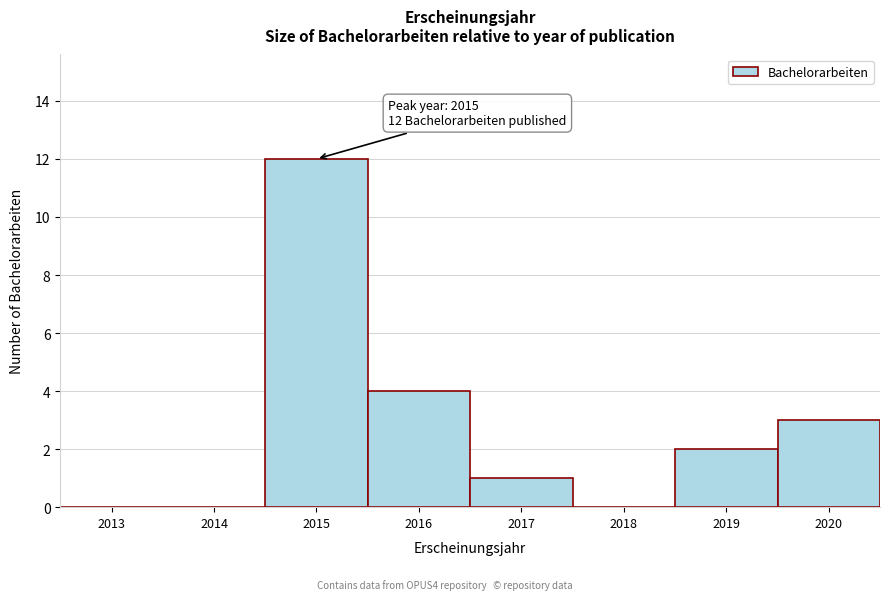

Reading left to right, what are all the values shown in this chart?

2013=0	2014=0	2015=12	2016=4	2017=1	2018=0	2019=2	2020=3